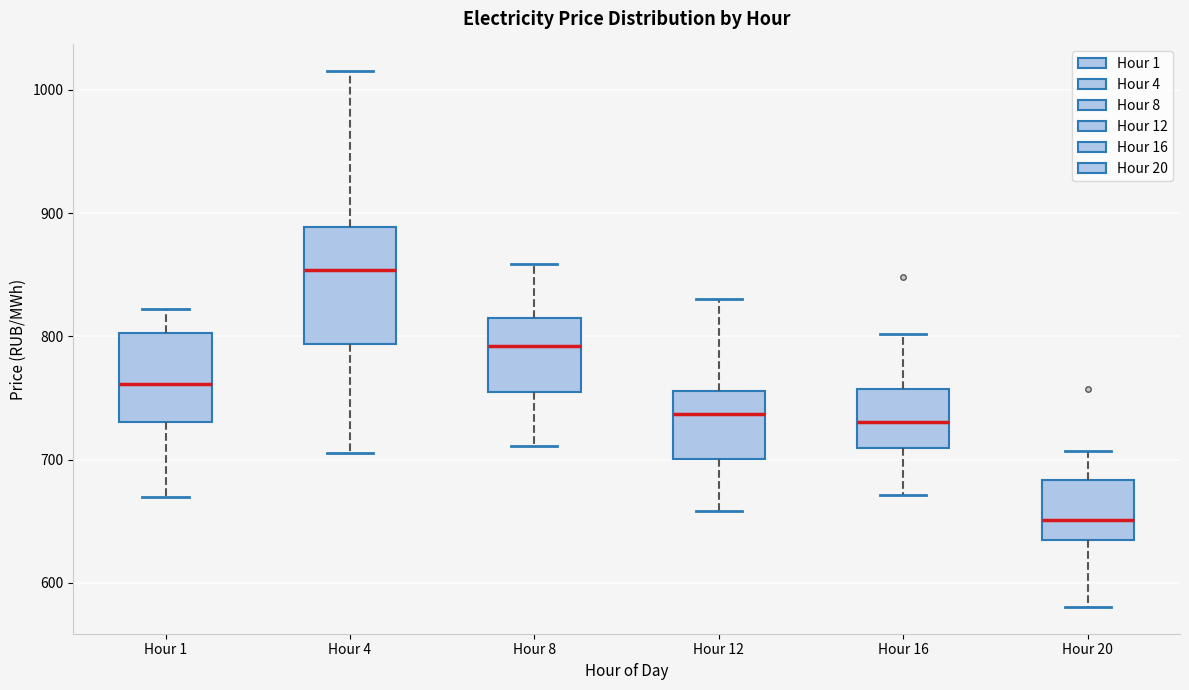

Reading left to right, transcribe this box plot: for each box, give where its median line is, the range the box spans, and where its two whiskers end, as read against the y-axis. The values are not printed on the chart, so give them approximately, as read against the axis.

Hour 1: median 760, box 730 to 800, whiskers 670 to 820
Hour 4: median 850, box 790 to 890, whiskers 710 to 1020
Hour 8: median 790, box 750 to 810, whiskers 710 to 860
Hour 12: median 740, box 700 to 760, whiskers 660 to 830
Hour 16: median 730, box 710 to 760, whiskers 670 to 800
Hour 20: median 650, box 630 to 680, whiskers 580 to 710